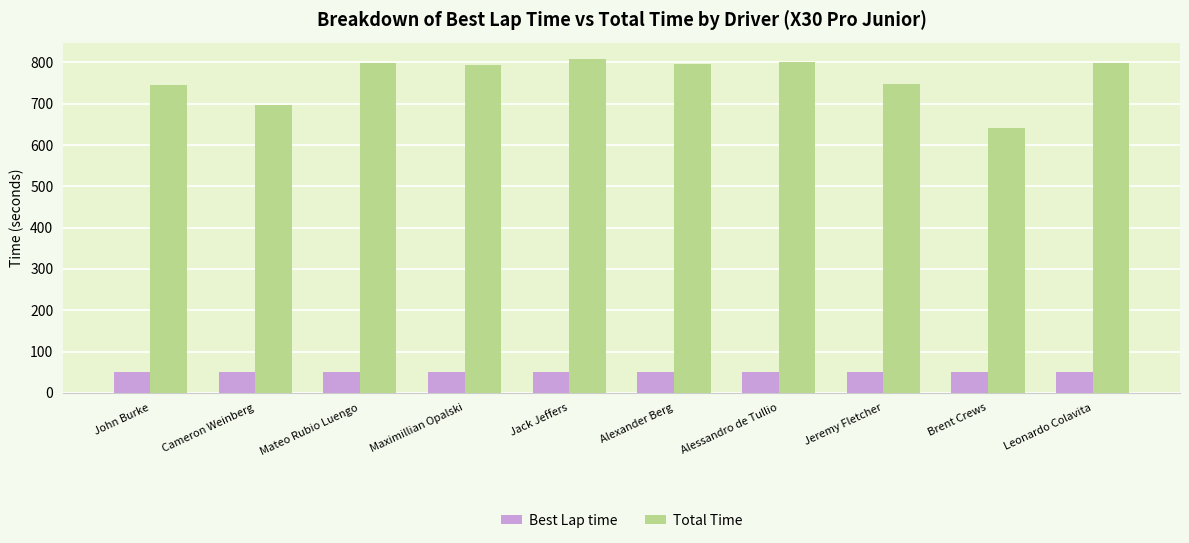

At John Burke, list the series in order from largest to smallest.

Total Time, Best Lap time